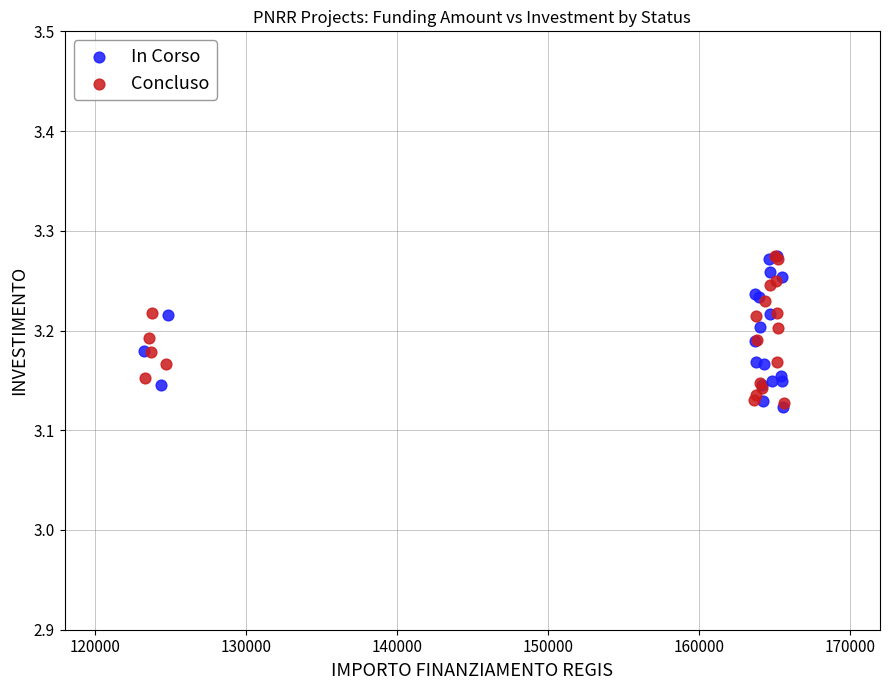

What are all the series names shown in the legend?

In Corso, Concluso